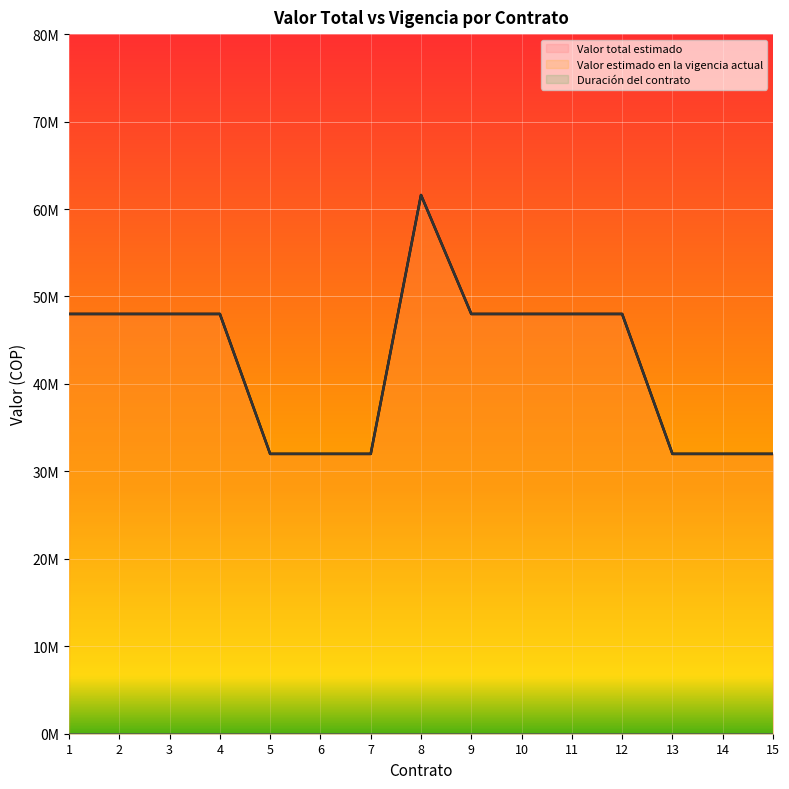

Is it true that Valor total estimado equals 22327823 at 14?

False